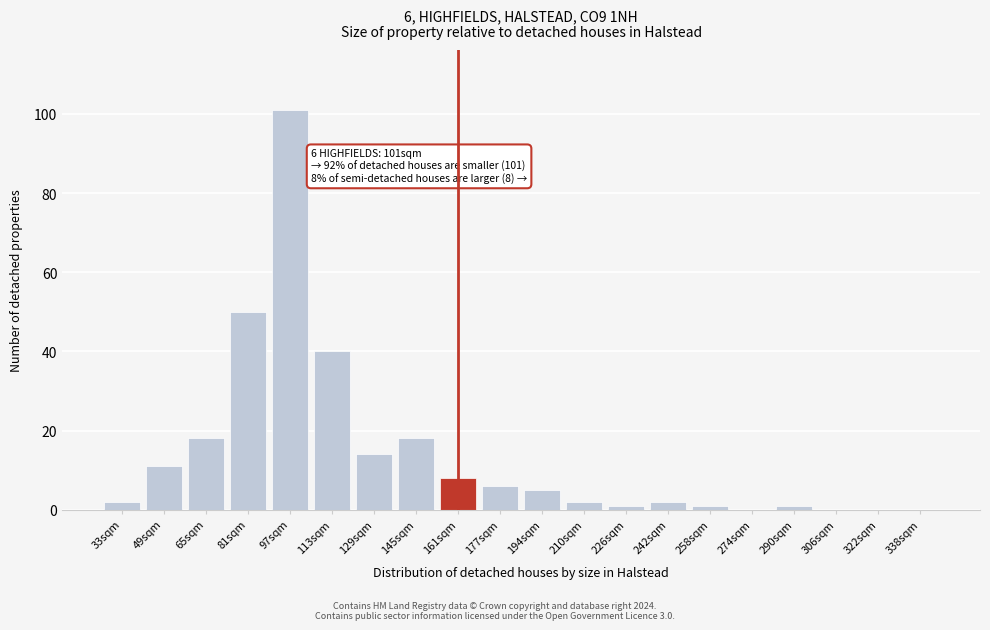

Reading right to left, what are all the values shown in this chart?

338sqm=0	322sqm=0	306sqm=0	290sqm=1	274sqm=0	258sqm=1	242sqm=2	226sqm=1	210sqm=2	194sqm=5	177sqm=6	161sqm=8	145sqm=18	129sqm=14	113sqm=40	97sqm=101	81sqm=50	65sqm=18	49sqm=11	33sqm=2